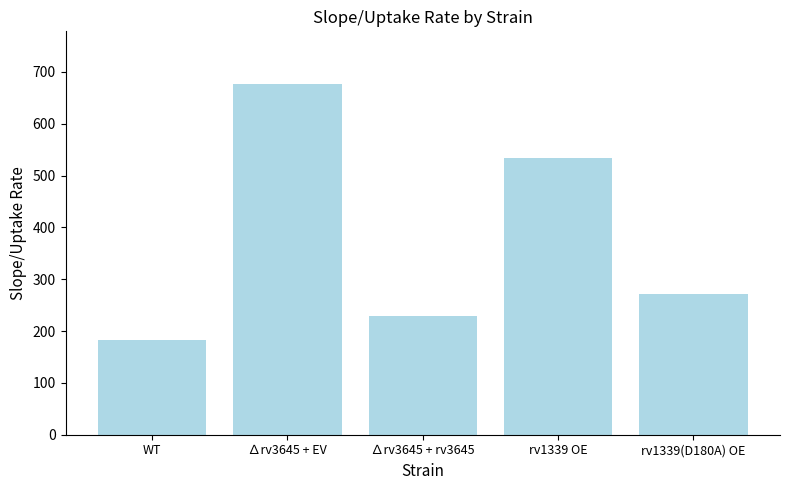

Does the chart contain any negative values?

No